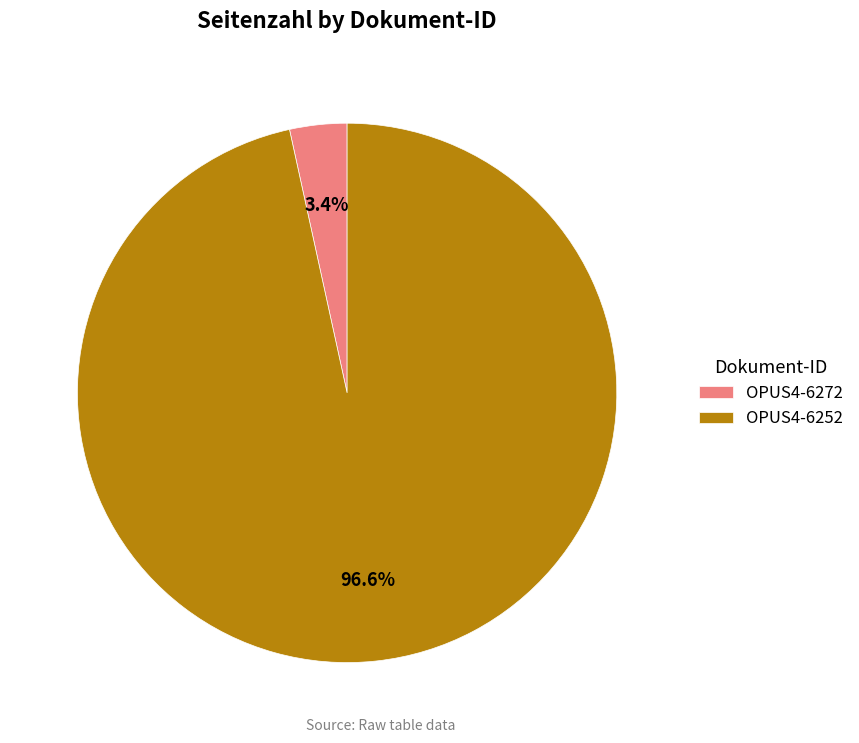

Rank the categories by value from lowest to highest.

OPUS4-6272, OPUS4-6252